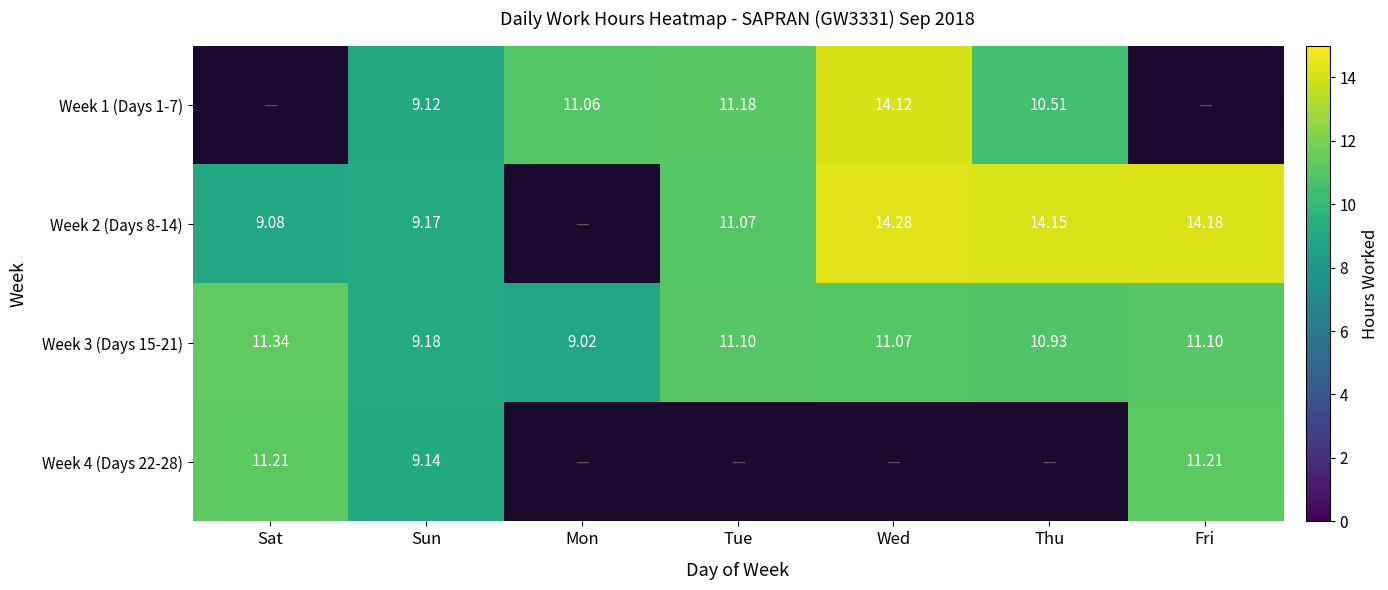

Is the value of Week 3 (Days 15-21) at Thu greater than the value of Week 4 (Days 22-28) at Sun?

Yes